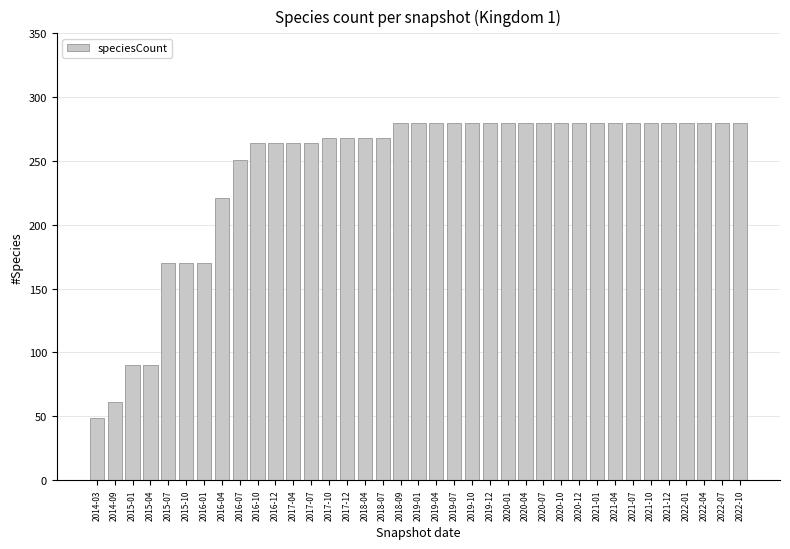

What is the sum of all values?

9000